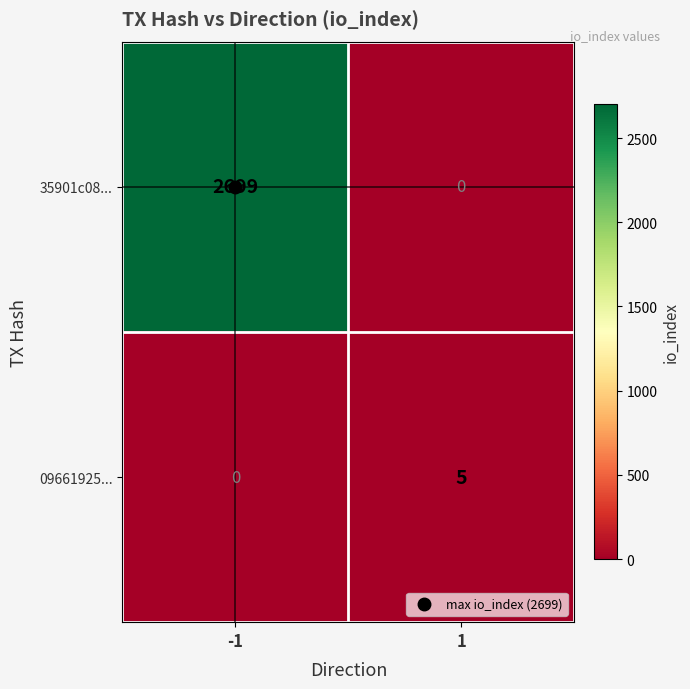

The value of 09661925... at -1 is 0. True or false?

True